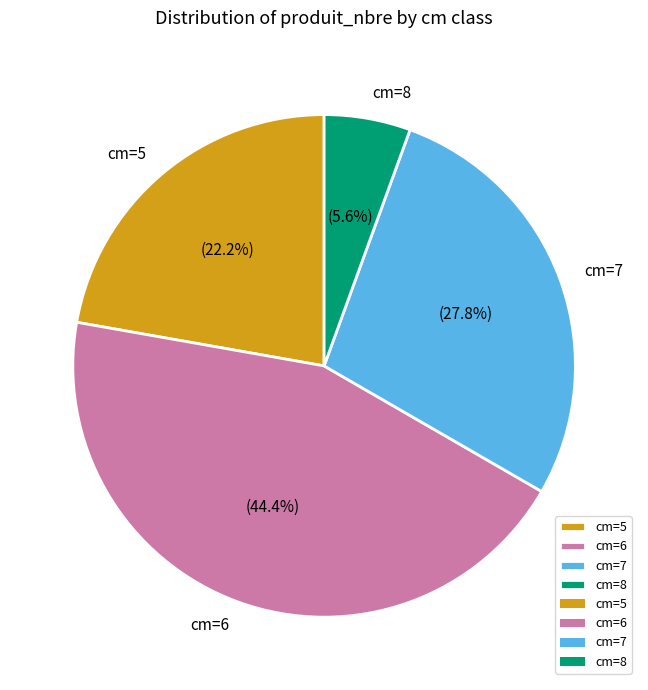

What is the ratio of the value at cm=6 to the value at cm=7?

1.6